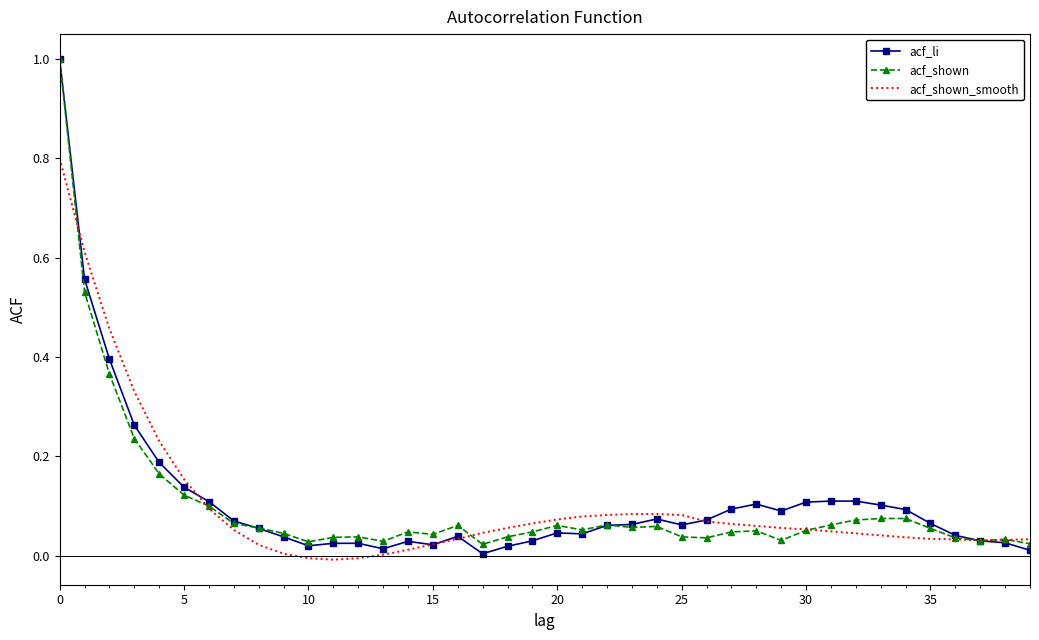

How many categories are shown in the chart?

40